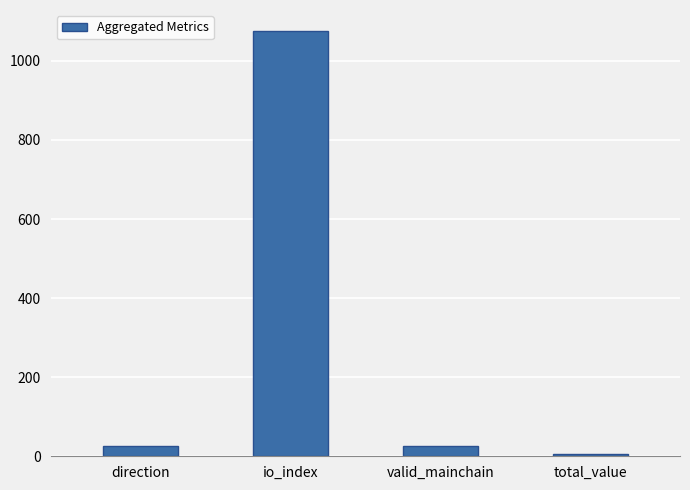

What is the average value?

282.5